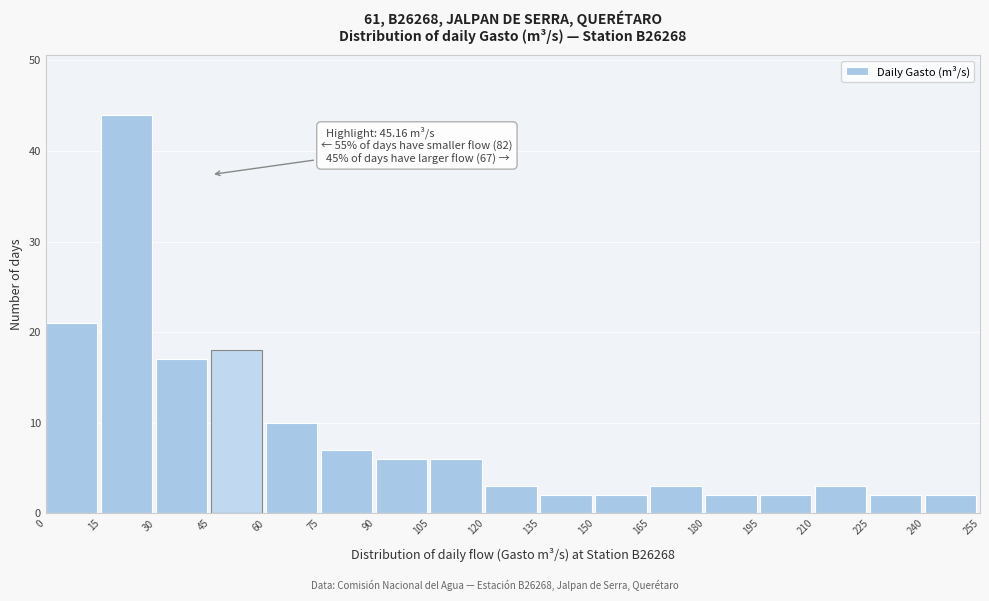

Over which range of the x-axis is the bar tallest?

15 to 30